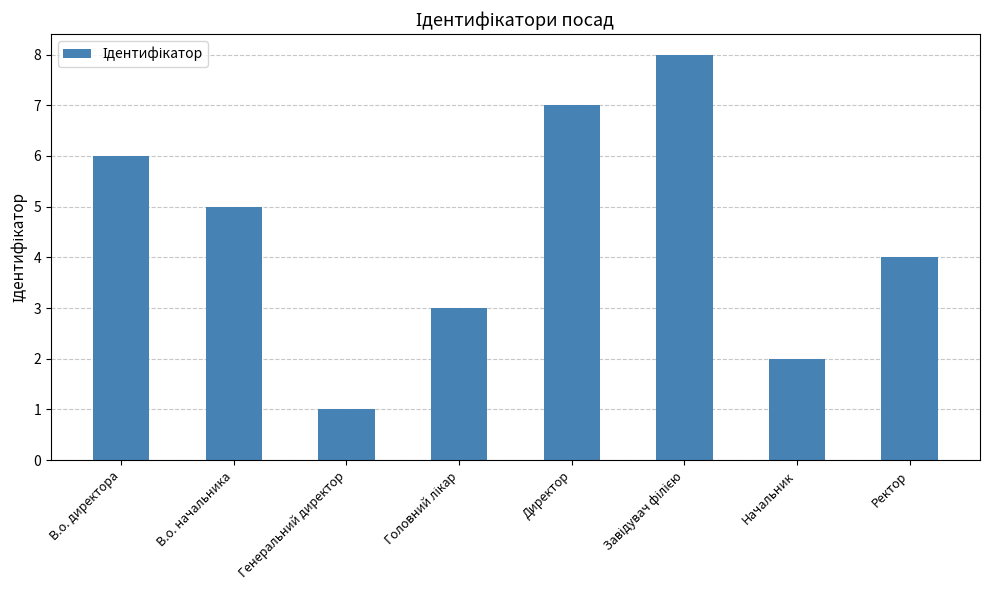

How many data points are less than 5?

4